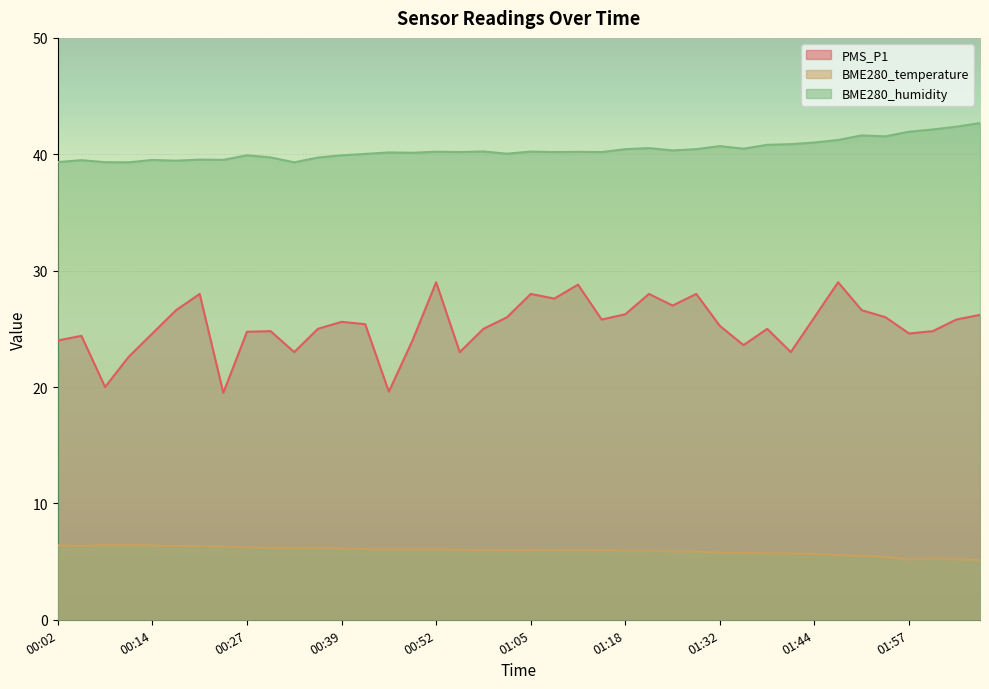

Which series has the largest range (max minus min)?

PMS_P1